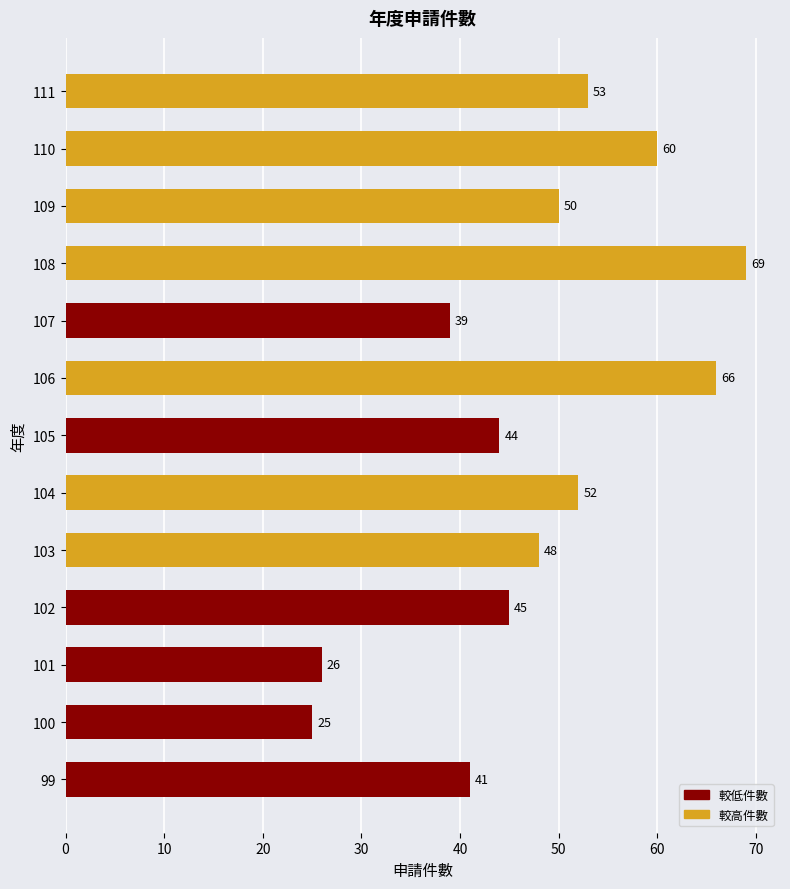

What is the sum of all values?

618